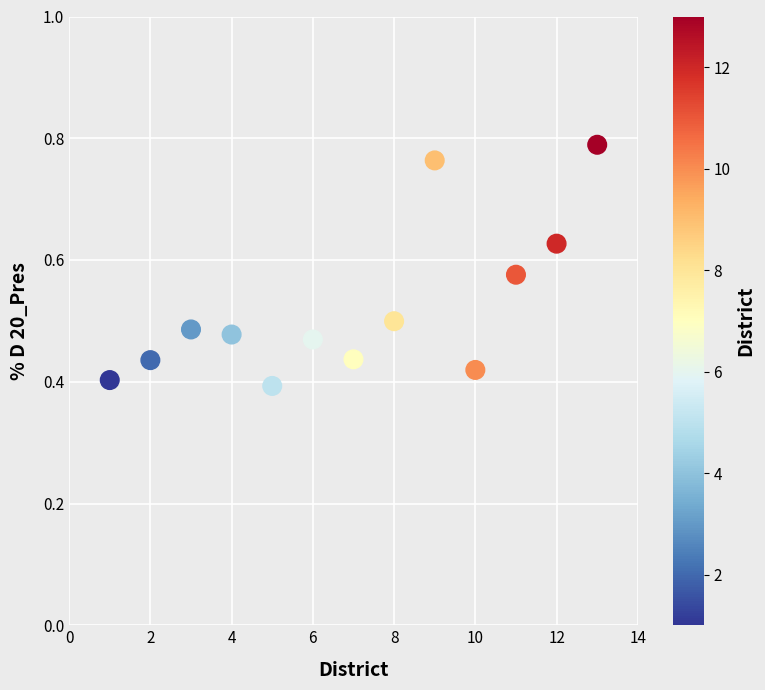

What is the range of X values (max minus min)?

12.0